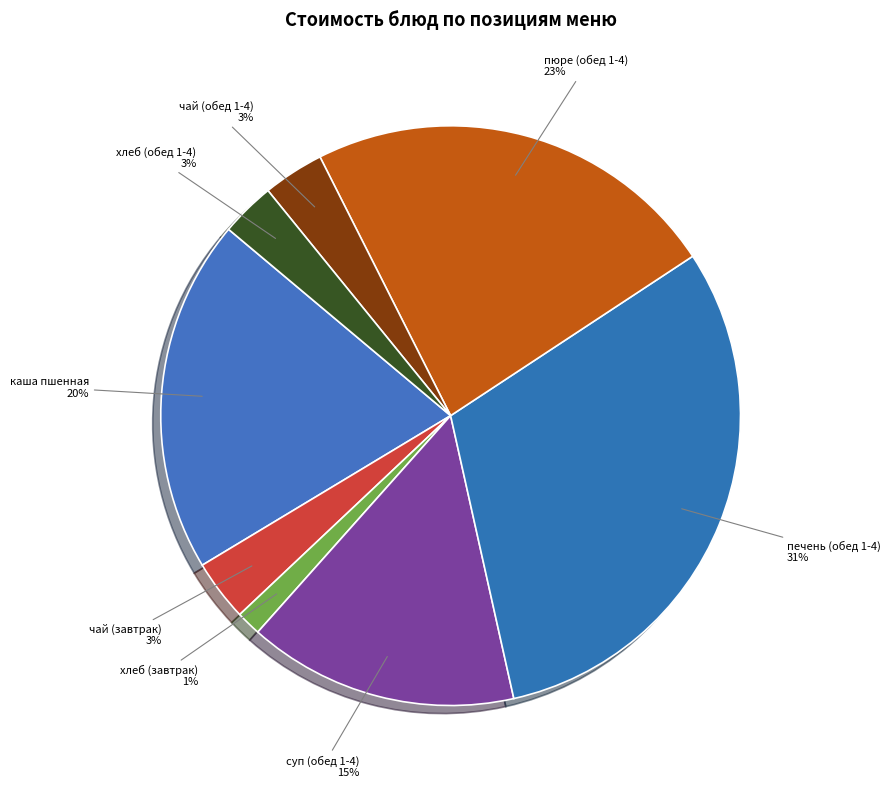

How many slices are in this pie chart?

8